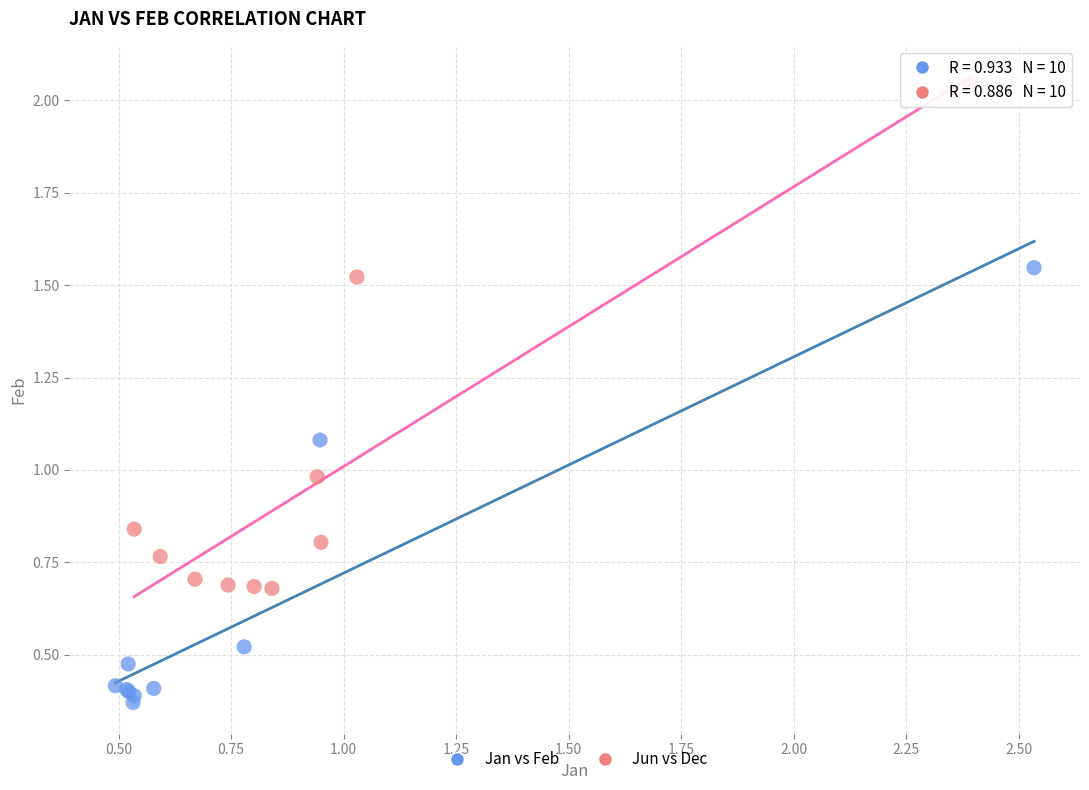

Which series reaches the minimum Y coordinate?

Jan vs Feb